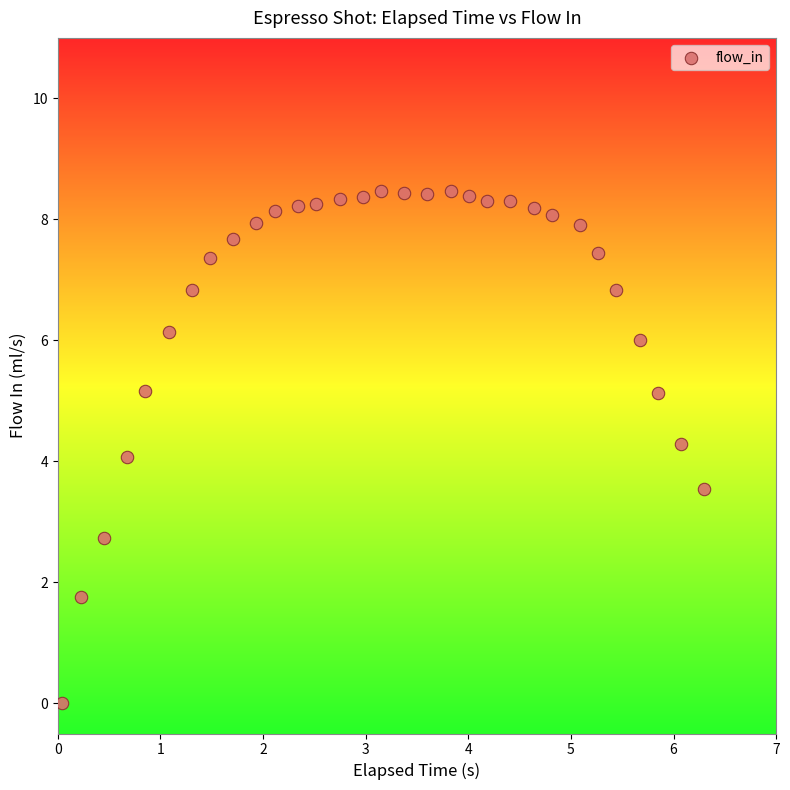

What is the range of X values (max minus min)?

6.3